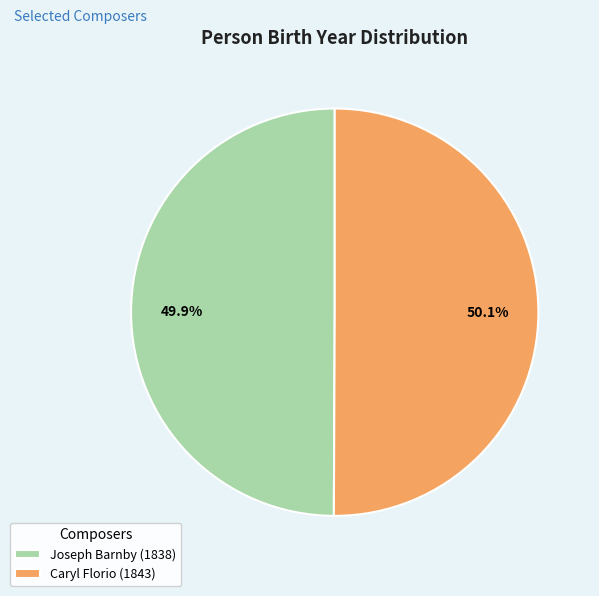

To the nearest percent, what is the average slice percentage?

50%